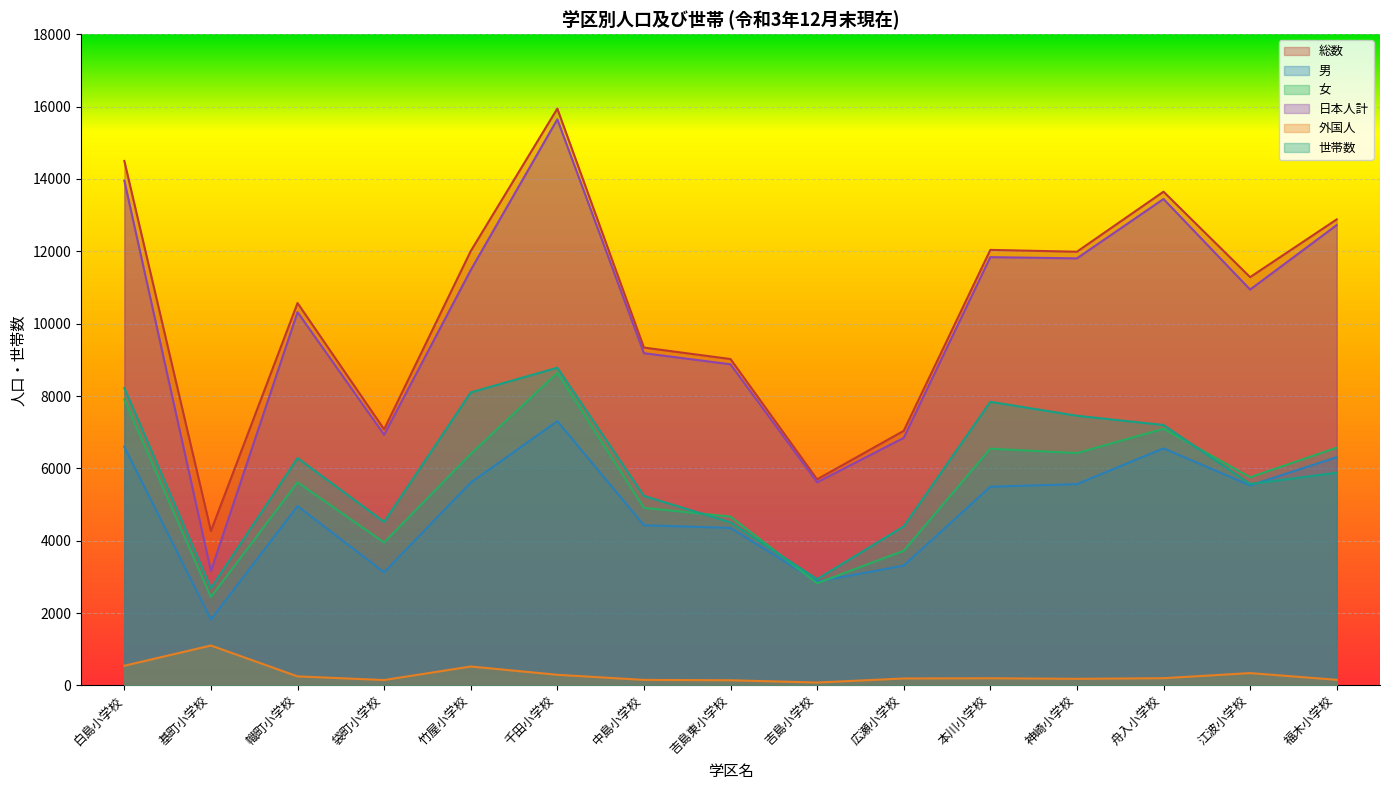

What is the label of the 8th point from the right?

吉島東小学校